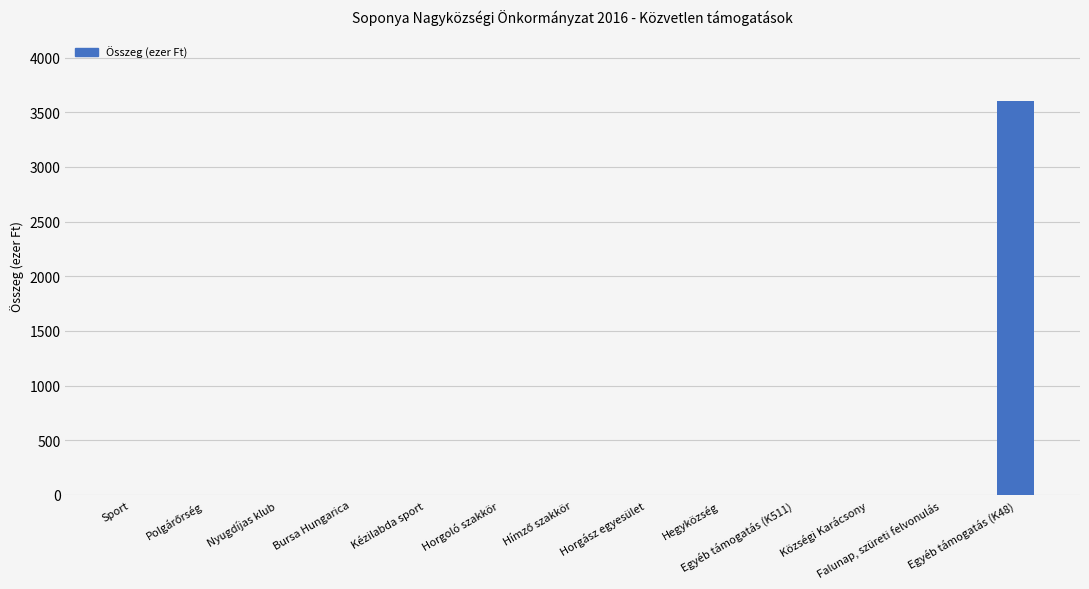

What is the sum of all values?

3600